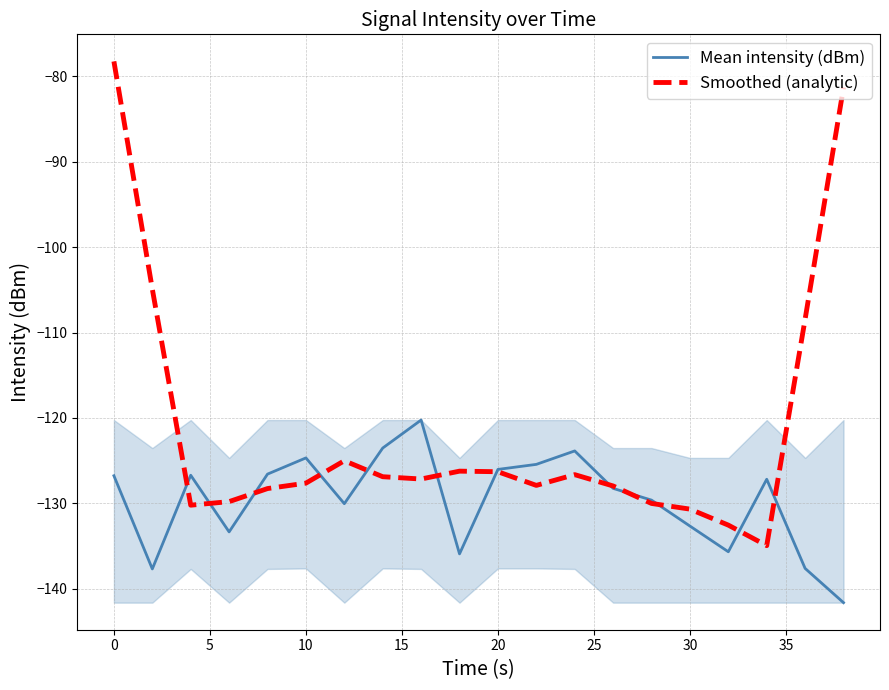

What are all the series names shown in the legend?

Mean intensity (dBm), Smoothed (analytic)